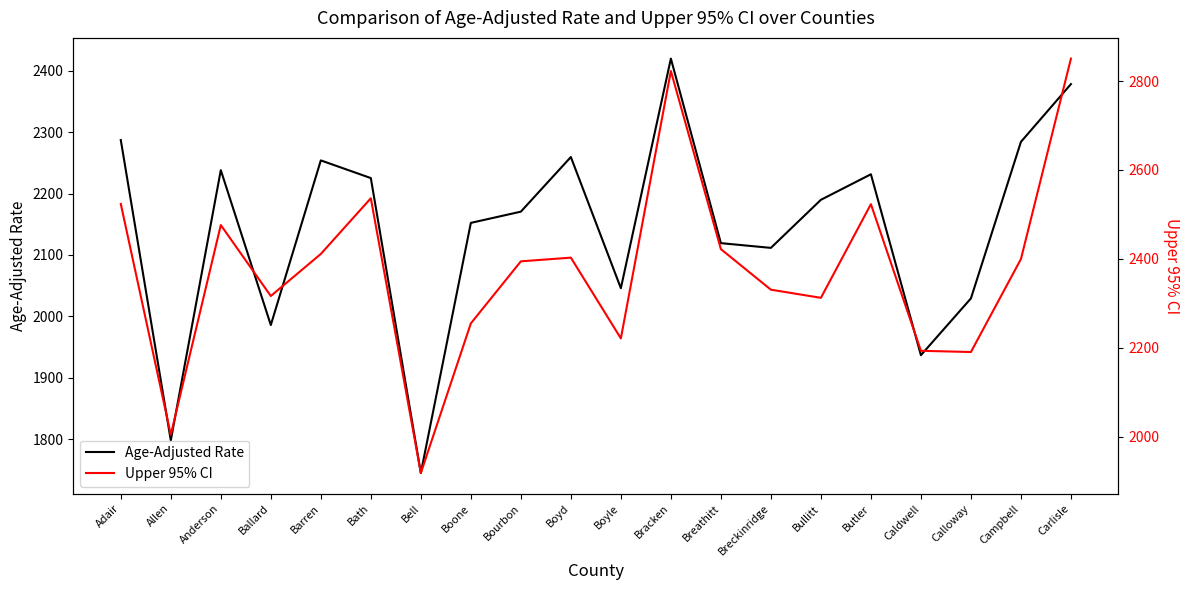

Between Bath and Butler, which is larger?

Butler